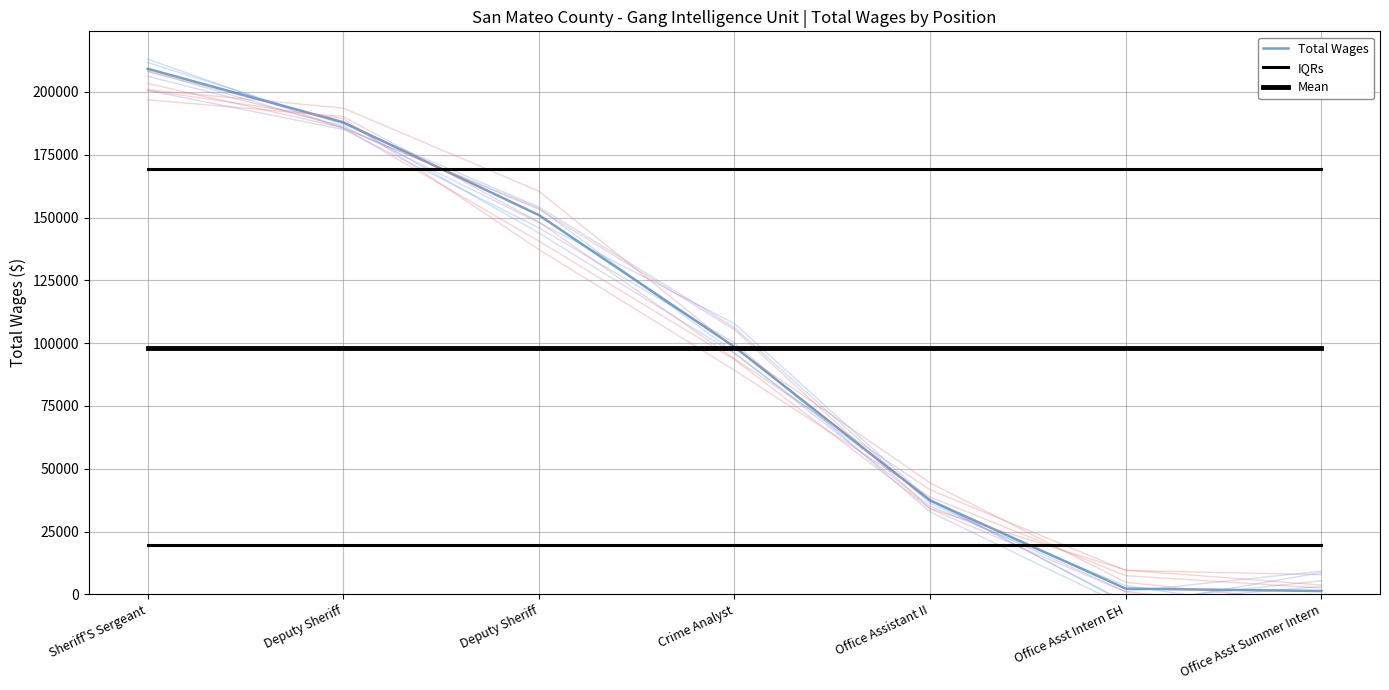

True or false: Mean has more than 0 interior local peaks.

False